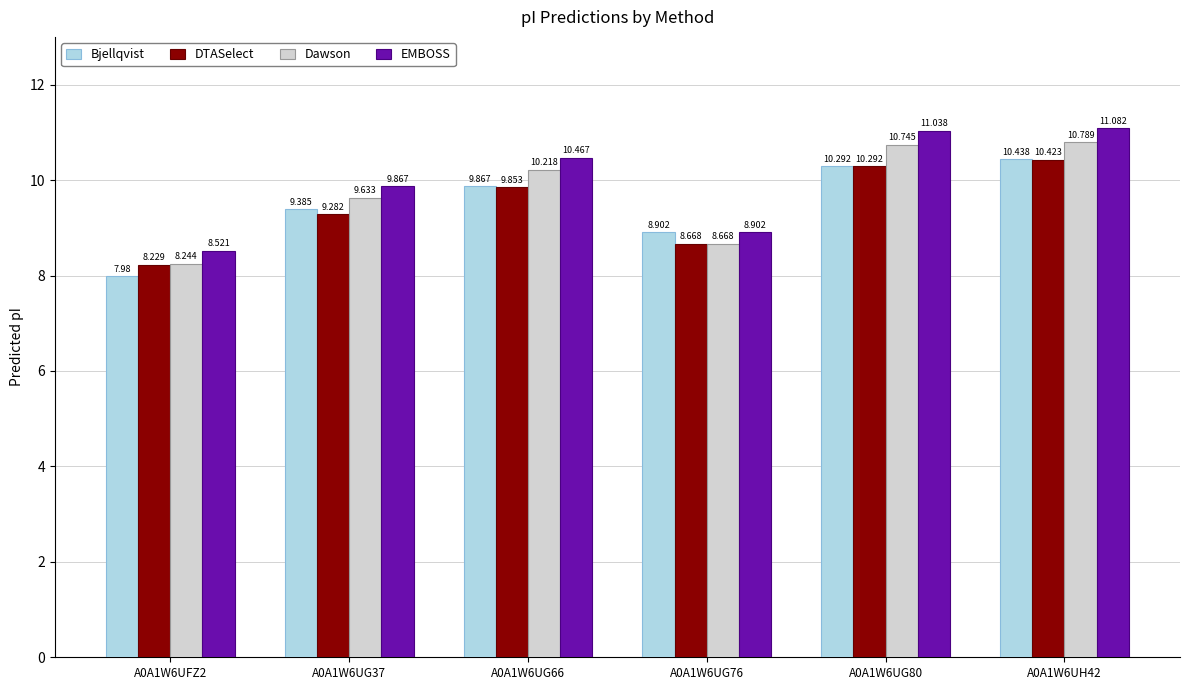

Is the value of EMBOSS at A0A1W6UG37 greater than the value of Dawson at A0A1W6UG76?

Yes